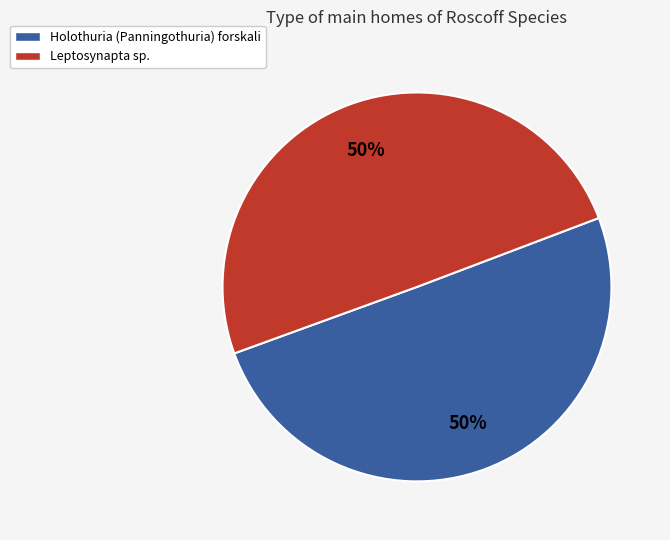

What is the ratio of the value at Holothuria (Panningothuria) forskali to the value at Leptosynapta sp.?

1.0